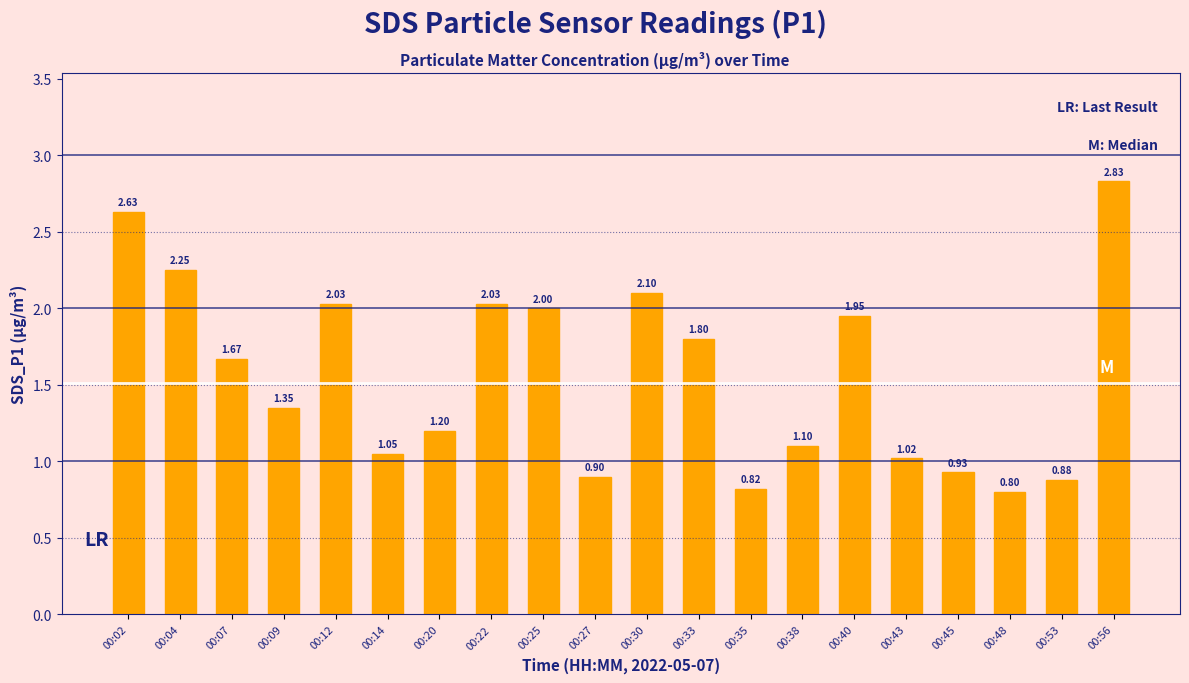

At which label is the value closest to 1?

00:43